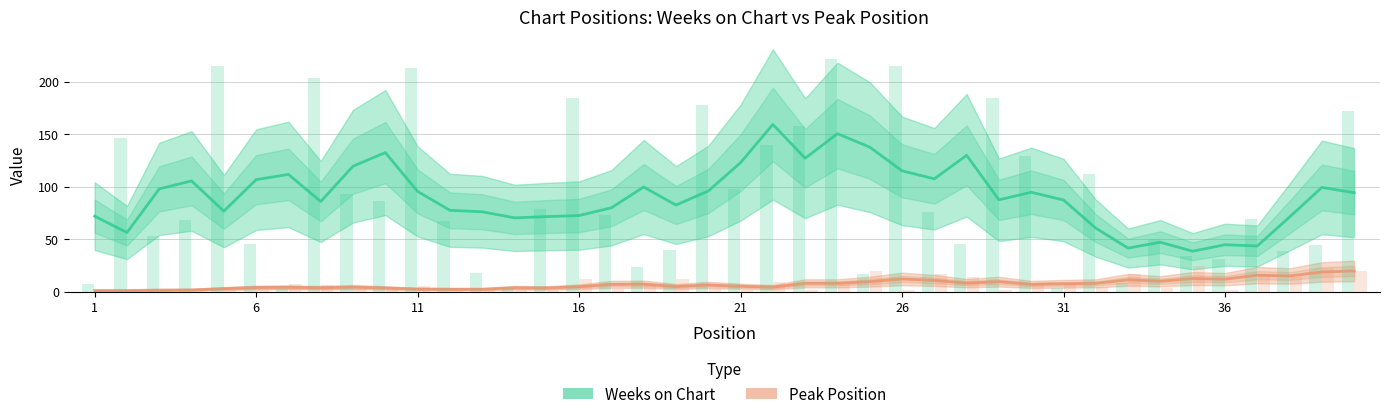

Where is Weeks on Chart nearest to the value 98?

11